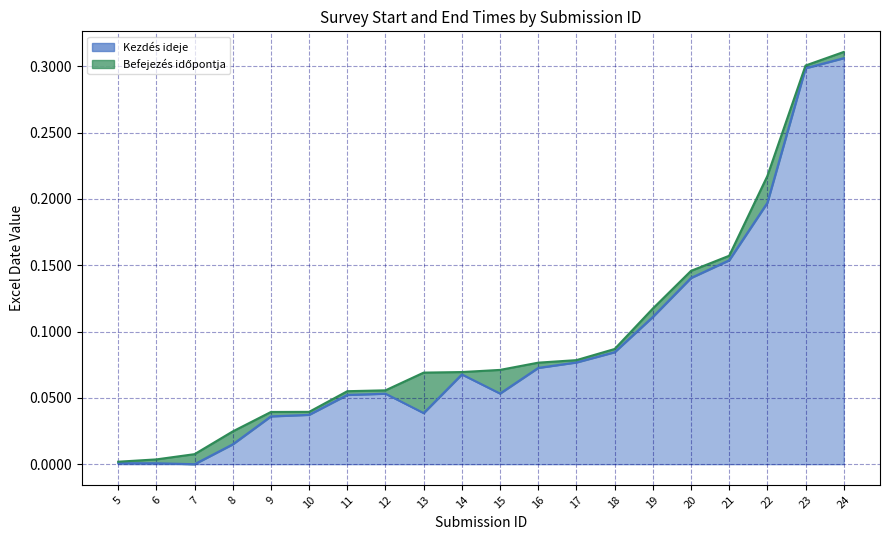

The Kezdés ideje series shows 0.3 at 23. True or false?

True